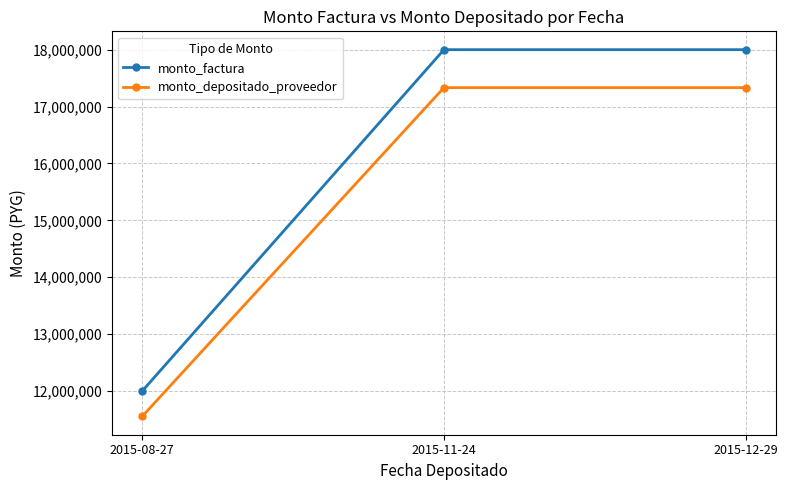

What is the spread (max minus min) of values at 2015-08-27?

444800